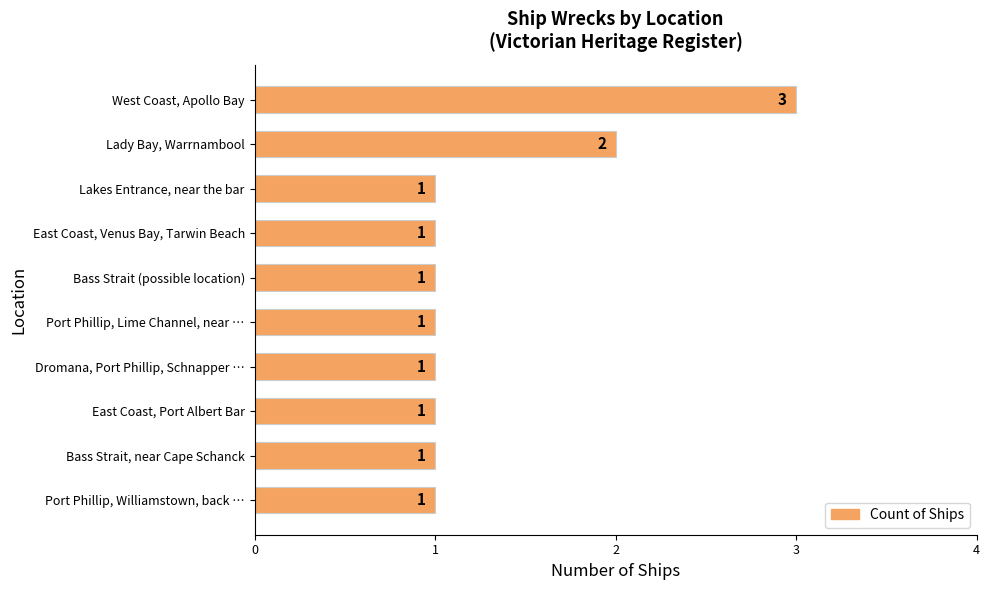

What is the sum of all values?

13